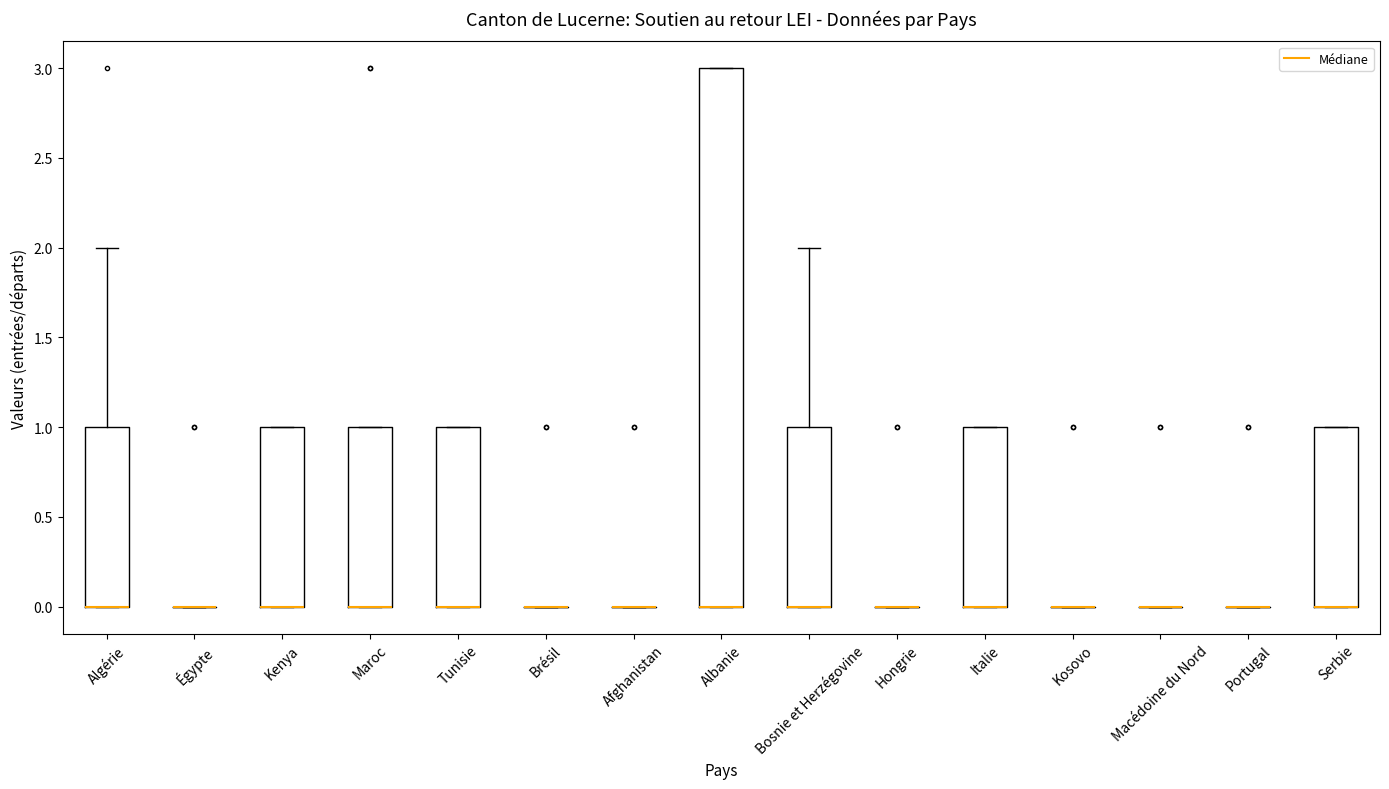

Comparing the boxes themselves (not the whiskers), which one is the tallest?

Albanie